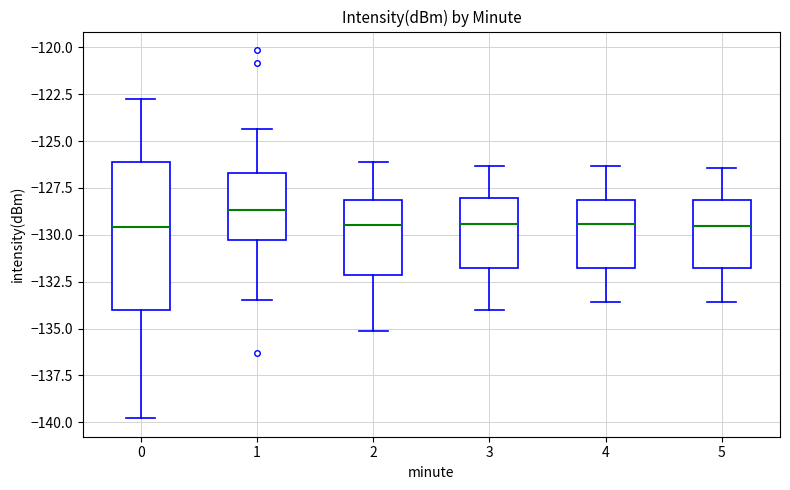

Reading left to right, read every box against the y-axis: the position of its median line, the range the box covers, and the ends of its whiskers. The values are not printed on the chart, so give them approximately, as read against the axis.

0: median -129.5, box -134.0 to -126.0, whiskers -140.0 to -123.0
1: median -128.5, box -130.5 to -126.5, whiskers -133.5 to -124.5
2: median -129.5, box -132.0 to -128.0, whiskers -135.0 to -126.0
3: median -129.5, box -132.0 to -128.0, whiskers -134.0 to -126.5
4: median -129.5, box -132.0 to -128.0, whiskers -133.5 to -126.5
5: median -129.5, box -132.0 to -128.0, whiskers -133.5 to -126.5